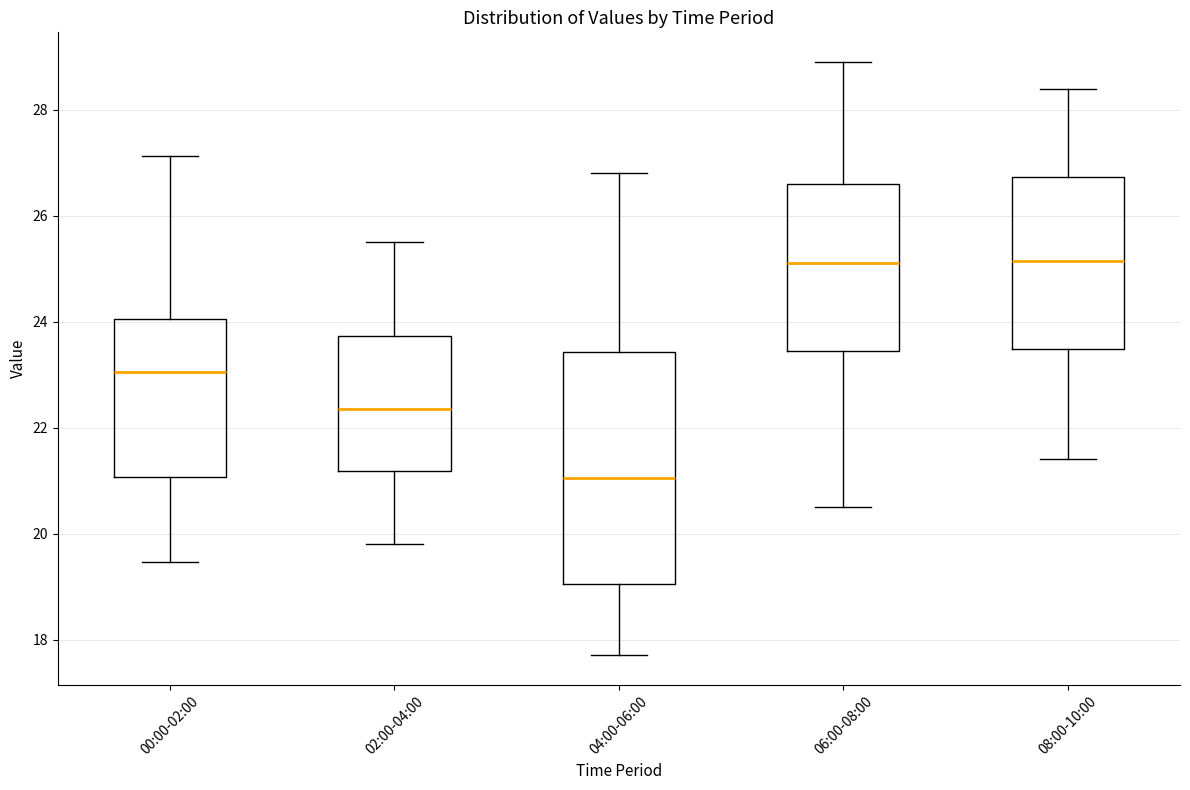

Comparing the boxes themselves (not the whiskers), which one is the tallest?

04:00-06:00